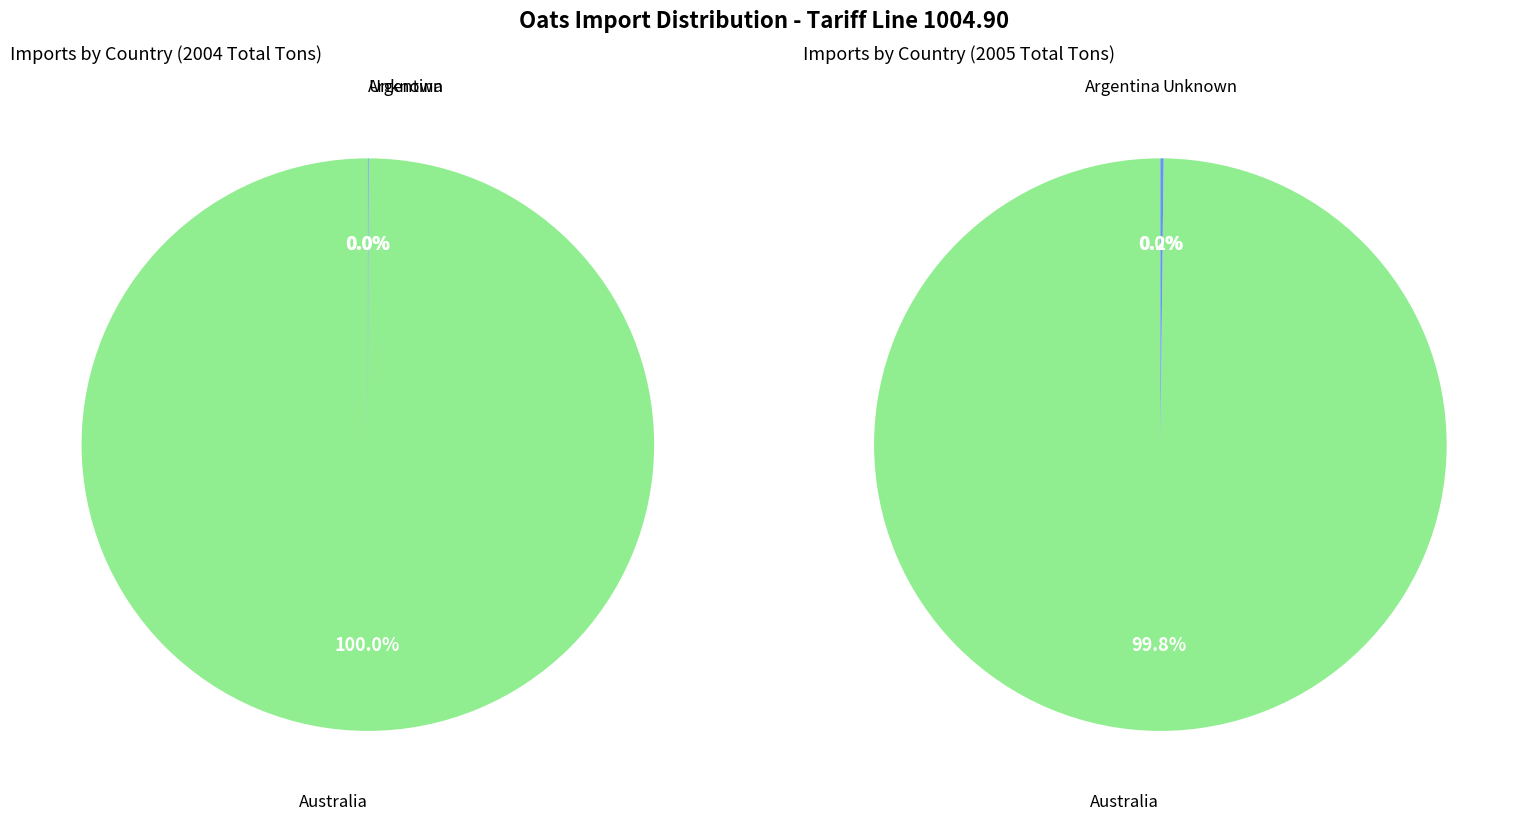

How many slices are in this pie chart?

3